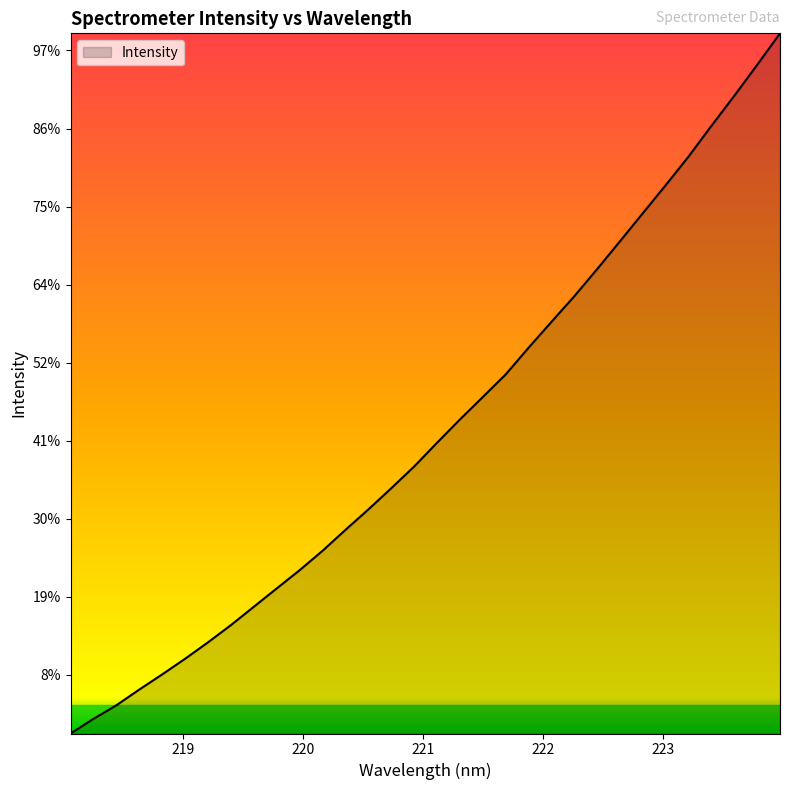

At which category does the chart reach its peak across all series?

223.9802